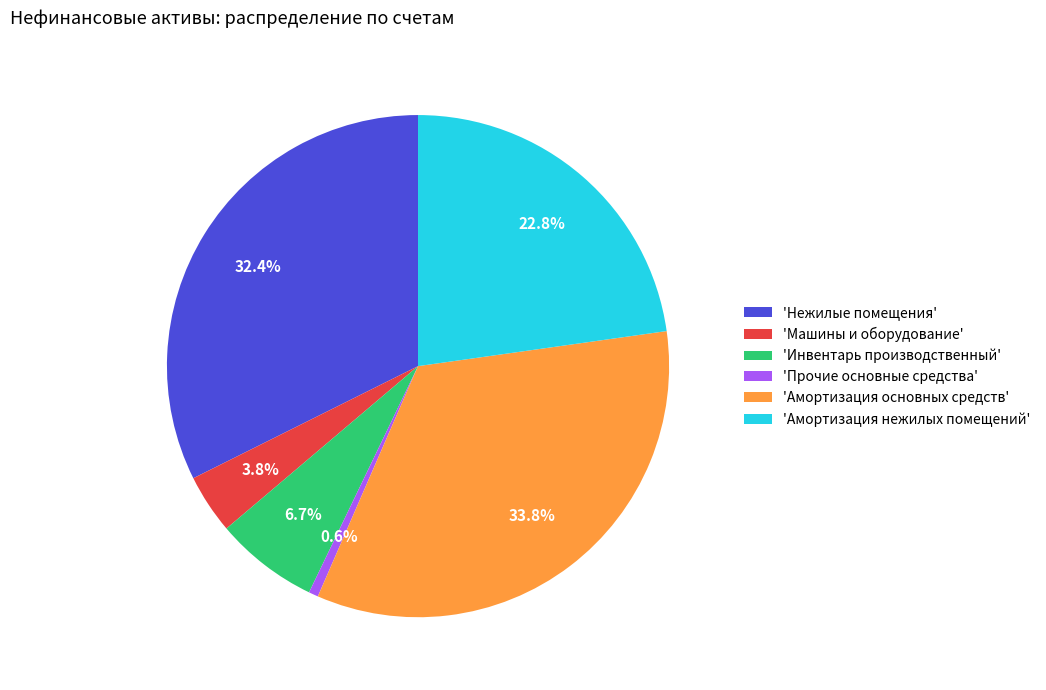

Which slice is the smallest?

'Прочие основные средства'